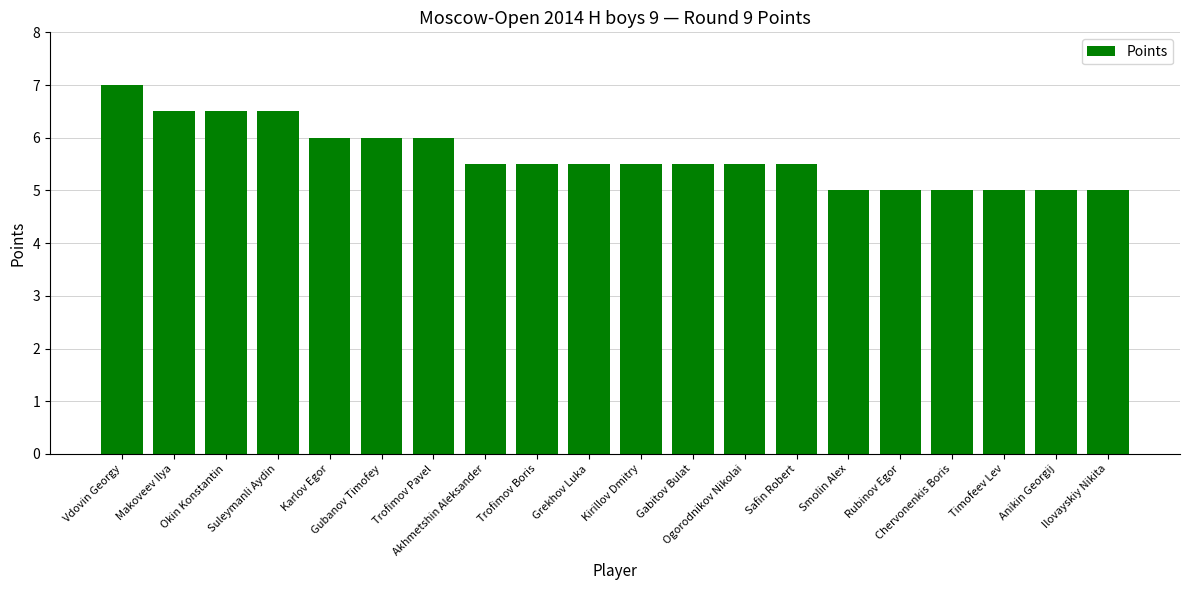

Reading right to left, transcribe all the data shown in this chart.

Ilovayskiy Nikita=5.0	Anikin Georgij=5.0	Timofeev Lev=5.0	Chervonenkis Boris=5.0	Rubinov Egor=5.0	Smolin Alex=5.0	Safin Robert=5.5	Ogorodnikov Nikolai=5.5	Gabitov Bulat=5.5	Kirillov Dmitry=5.5	Grekhov Luka=5.5	Trofimov Boris=5.5	Akhmetshin Aleksander=5.5	Trofimov Pavel=6.0	Gubanov Timofey=6.0	Karlov Egor=6.0	Suleymanli Aydin=6.5	Okin Konstantin=6.5	Makoveev Ilya=6.5	Vdovin Georgy=7.0